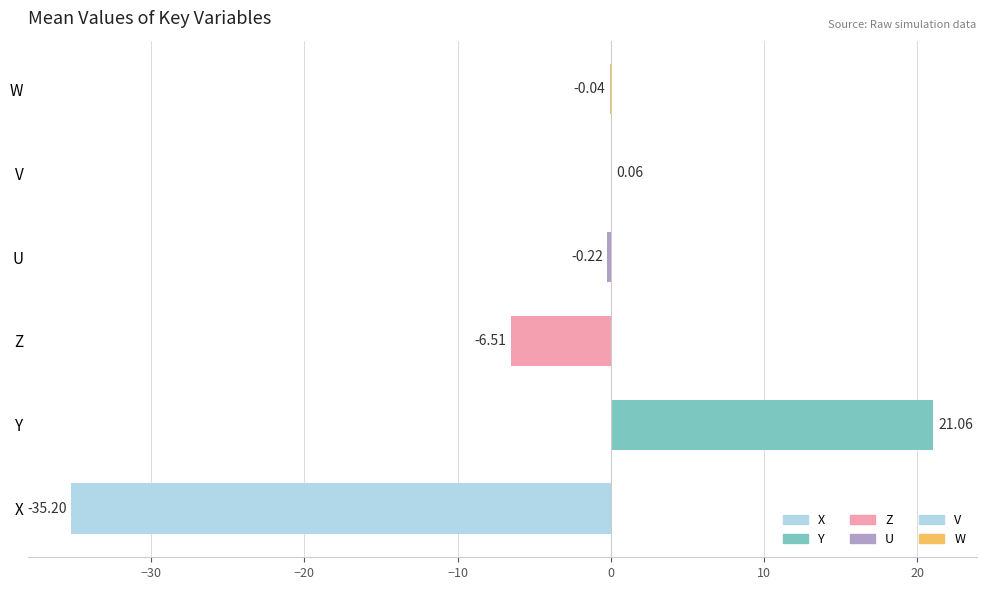

What is the sum of the values at X and U?

-35.4